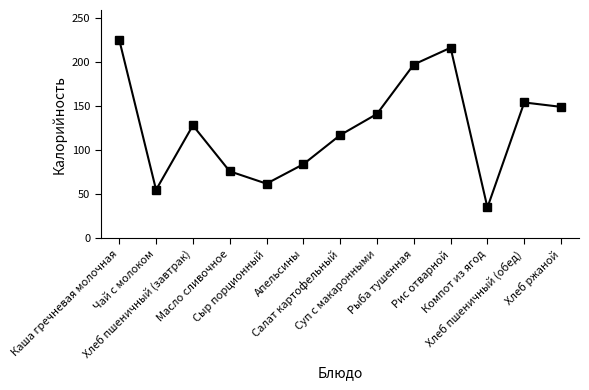

What is the label of the 10th point from the left?

Рис отварной